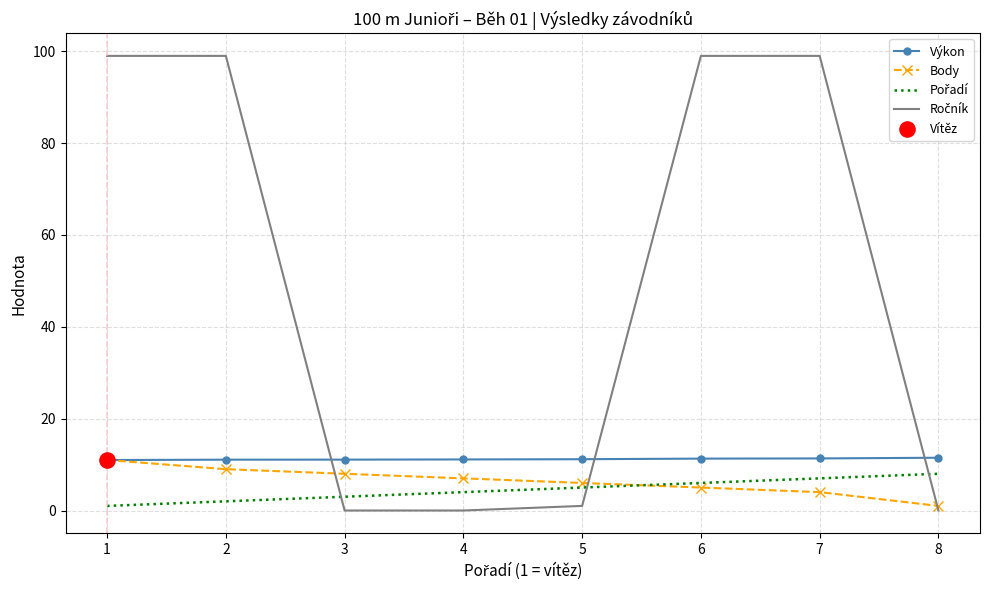

The value of Body at 5 is 6.0. True or false?

True